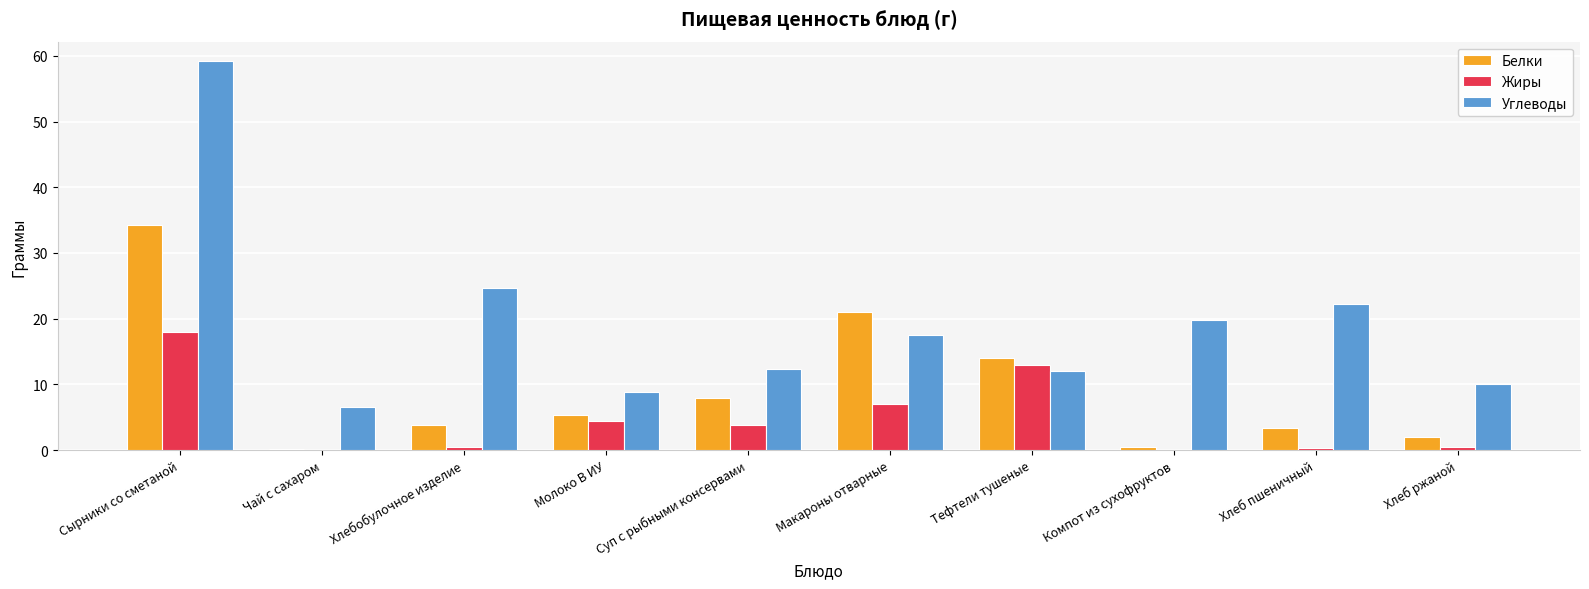

What is the greatest value displayed?

59.2